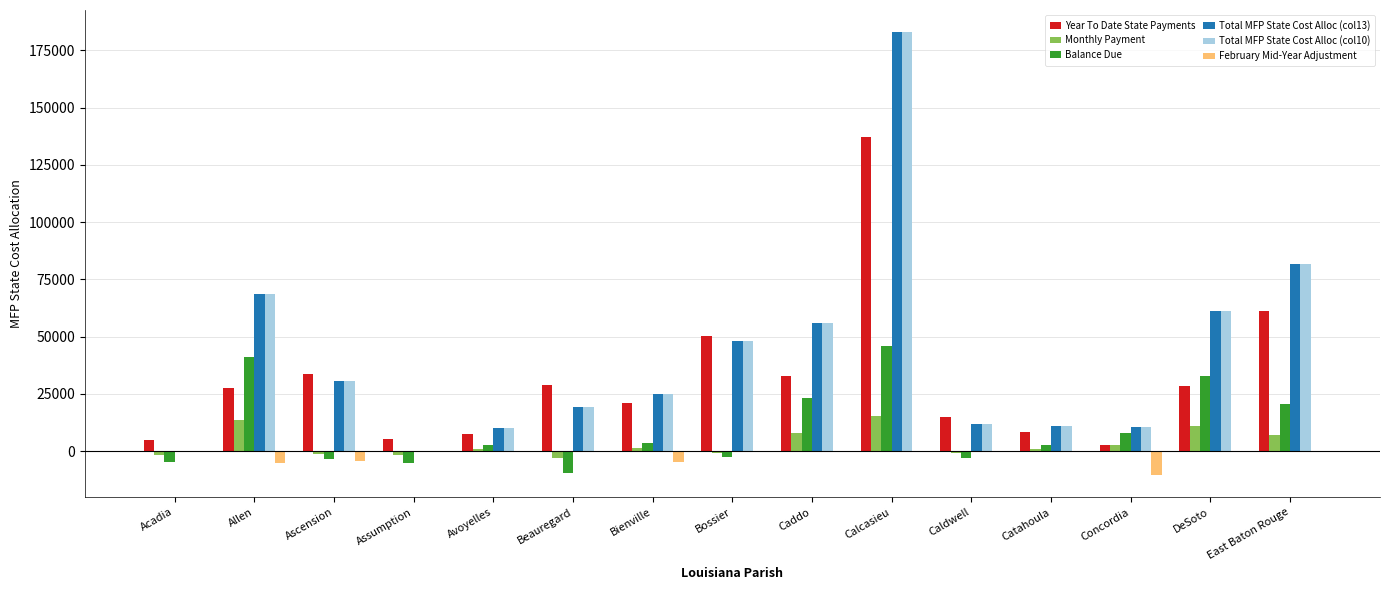

What is the maximum value for Year To Date State Payments?

137228.0